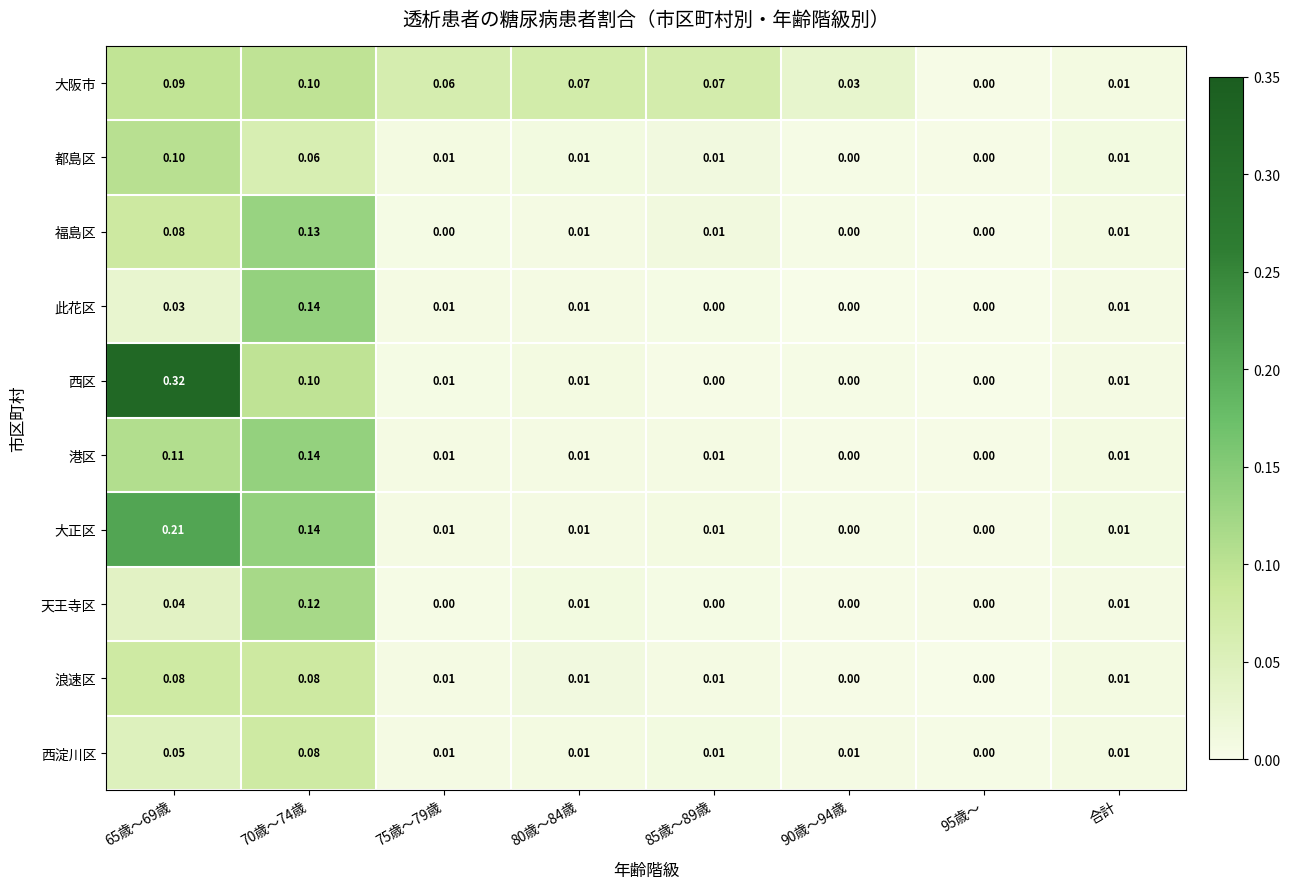

Between 65歳～69歳 and 90歳～94歳, which series saw the biggest shift?

西区